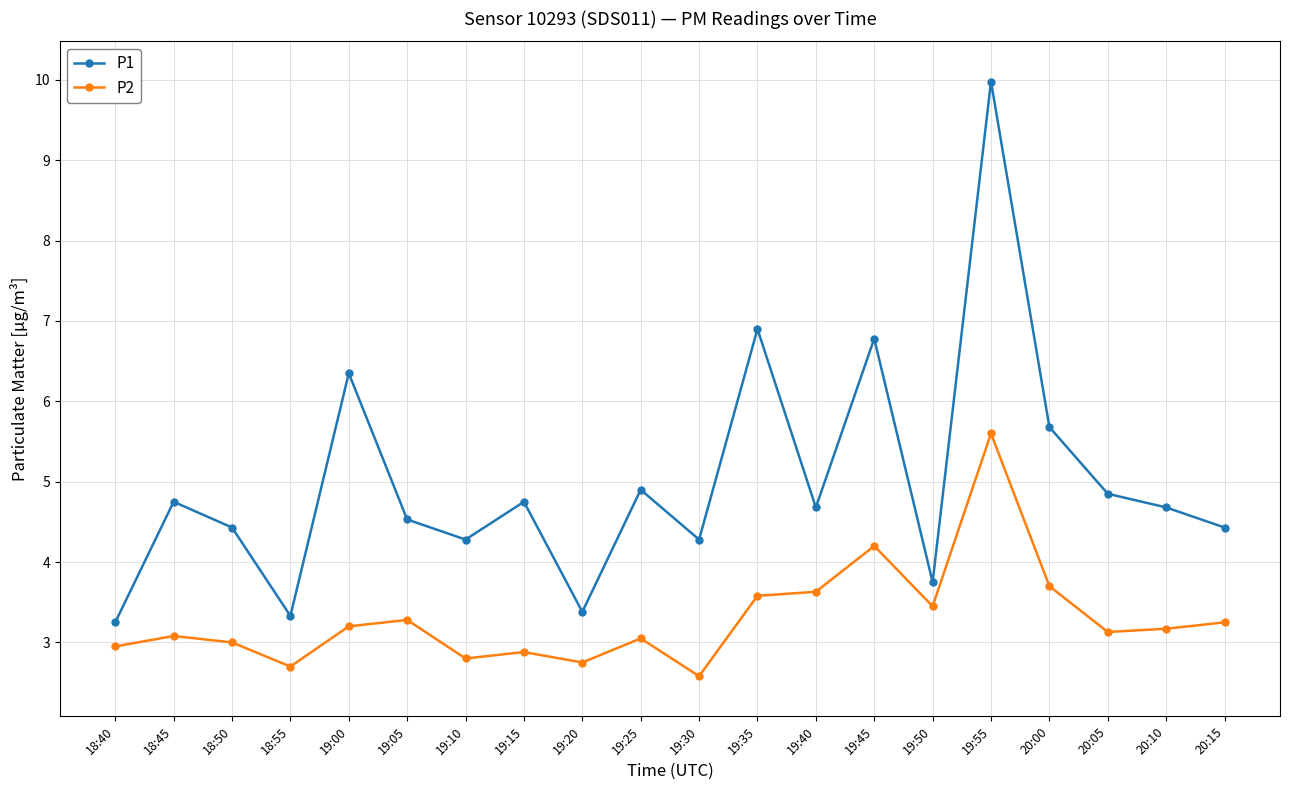

At which label does P1 first exceed 4?

18:45